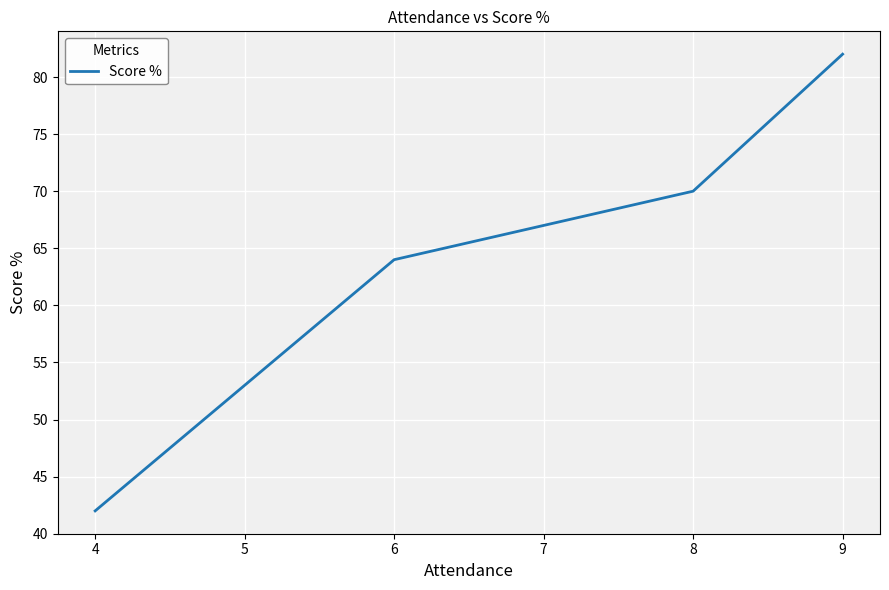

How many lines are shown in the chart?

1